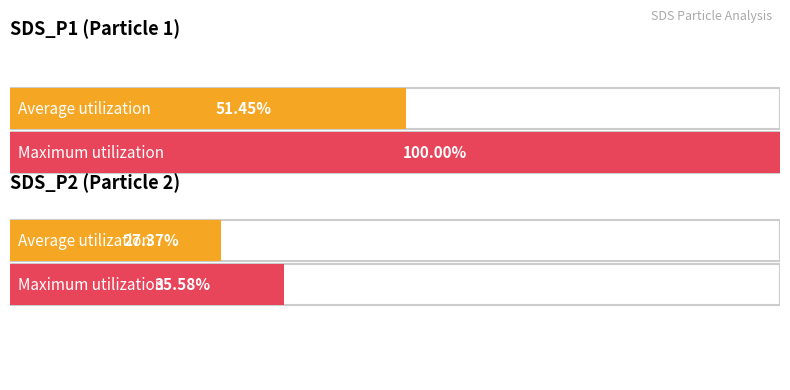

How many bars are there in each group?

2